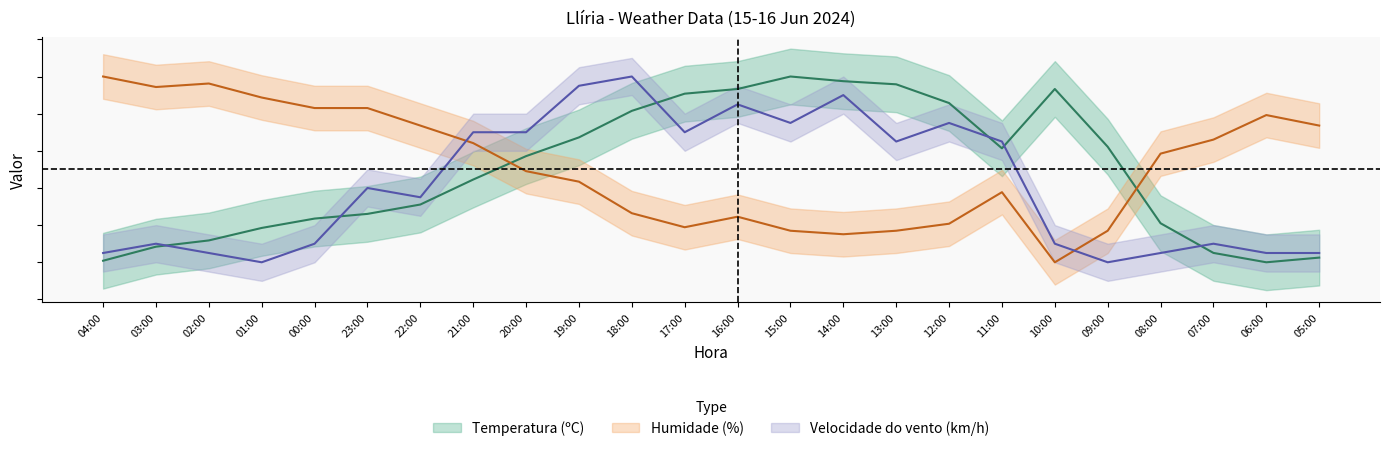

Is this an area chart (filled region under the line)?

No